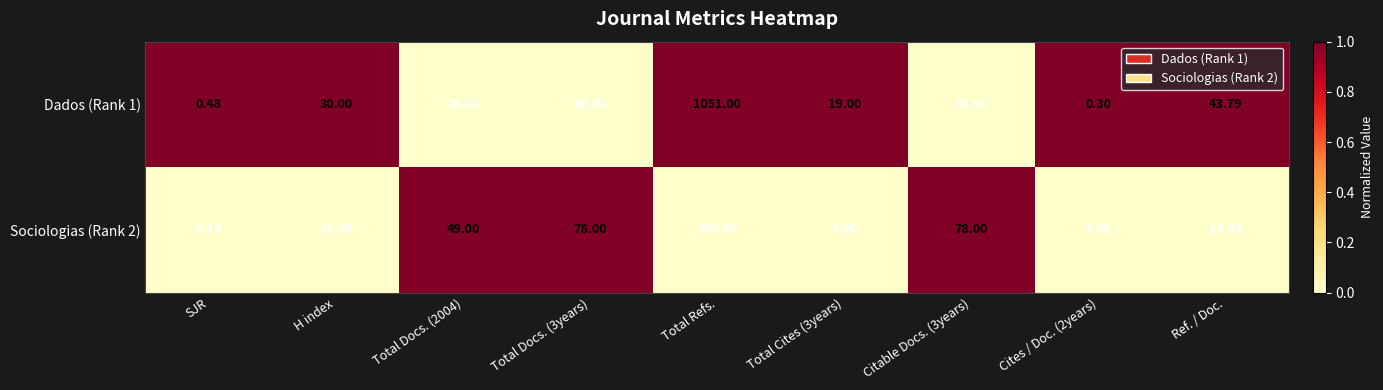

Rank the series at SJR from lowest to highest value.

Sociologias (Rank 2), Dados (Rank 1)